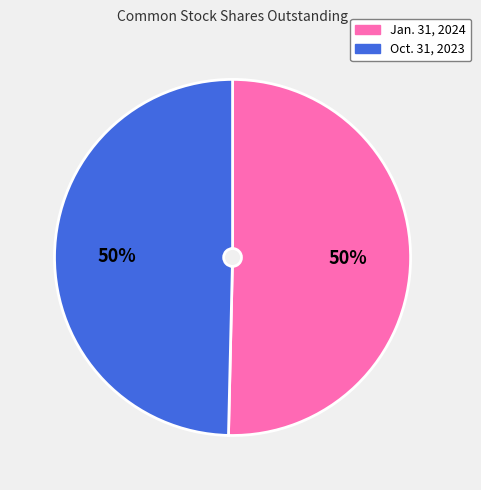

True or false: Oct. 31, 2023 accounts for 50% of the total.

True